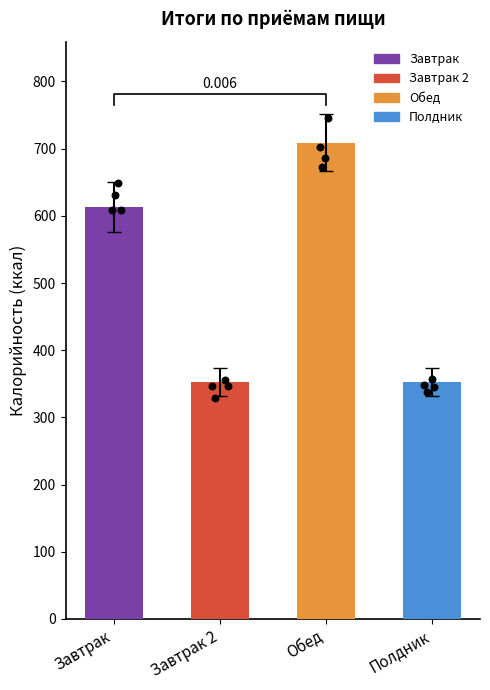

What is the change in value from Завтрак to Полдник?

-261.0